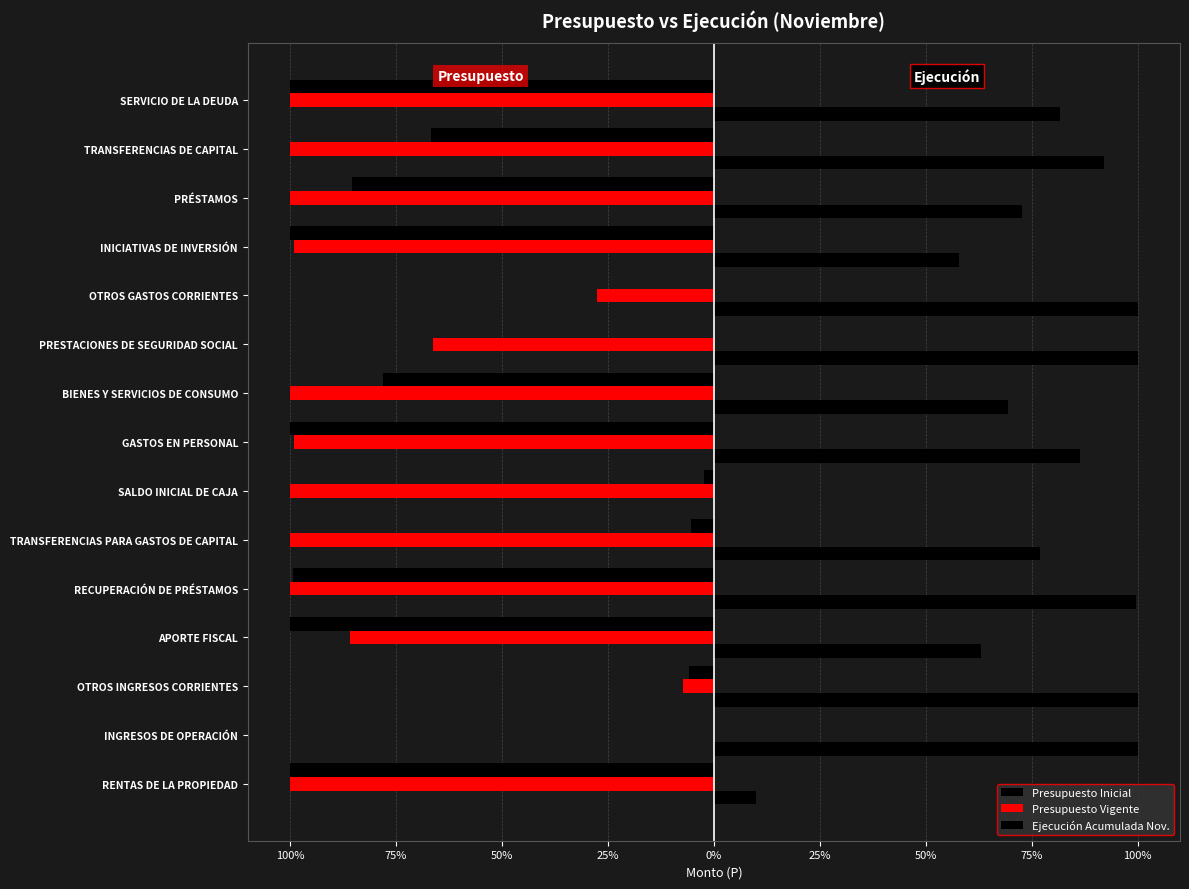

Reading right to left, list all the values displayed in this chart.

Presupuesto Inicial: -100.0	-66.9	-85.5	-100.0	-0.0	0.0	-78.1	-100.0	-2.2	-5.4	-99.3	-100.0	-5.9	-0.0	-100.0
Presupuesto Vigente: -100.0	-100.0	-100.0	-99.1	-27.7	-66.2	-100.0	-99.1	-100.0	-100.0	-100.0	-85.9	-7.4	-0.0	-100.0
Ejecución Acumulada Nov.: 81.6	92.1	72.7	57.7	100.0	100.0	69.3	86.5	0.0	76.9	99.5	62.9	100.0	100.0	10.0